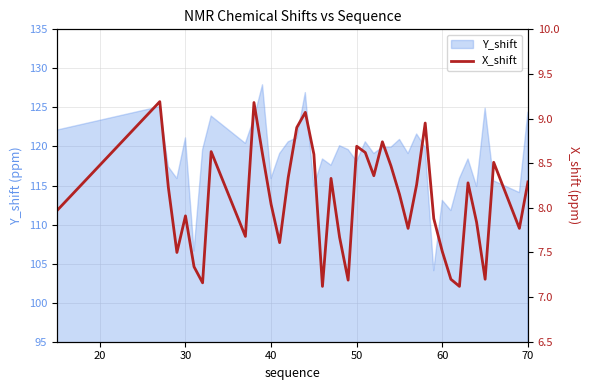

True or false: Y_shift has a value of 179.0 at 50.

False